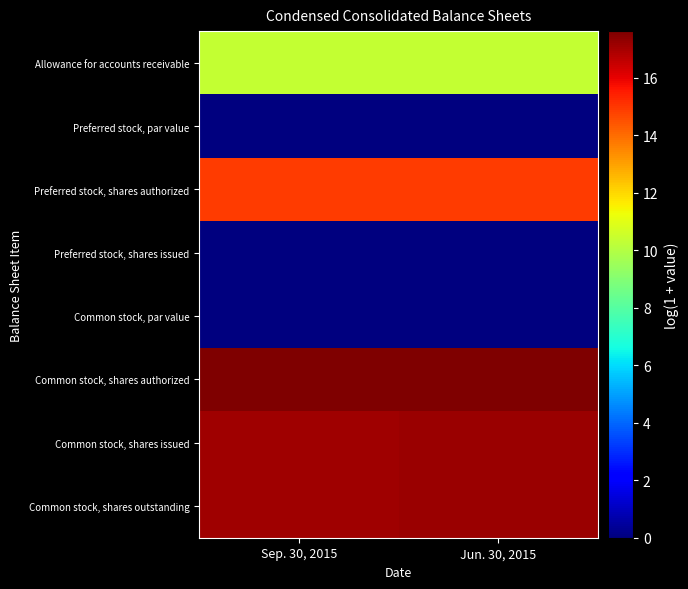

At how many categories does at least one series exceed 5?

2